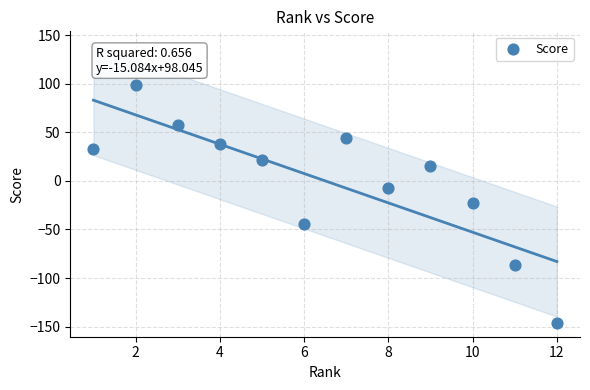

What is the range of Y values (max minus min)?

245